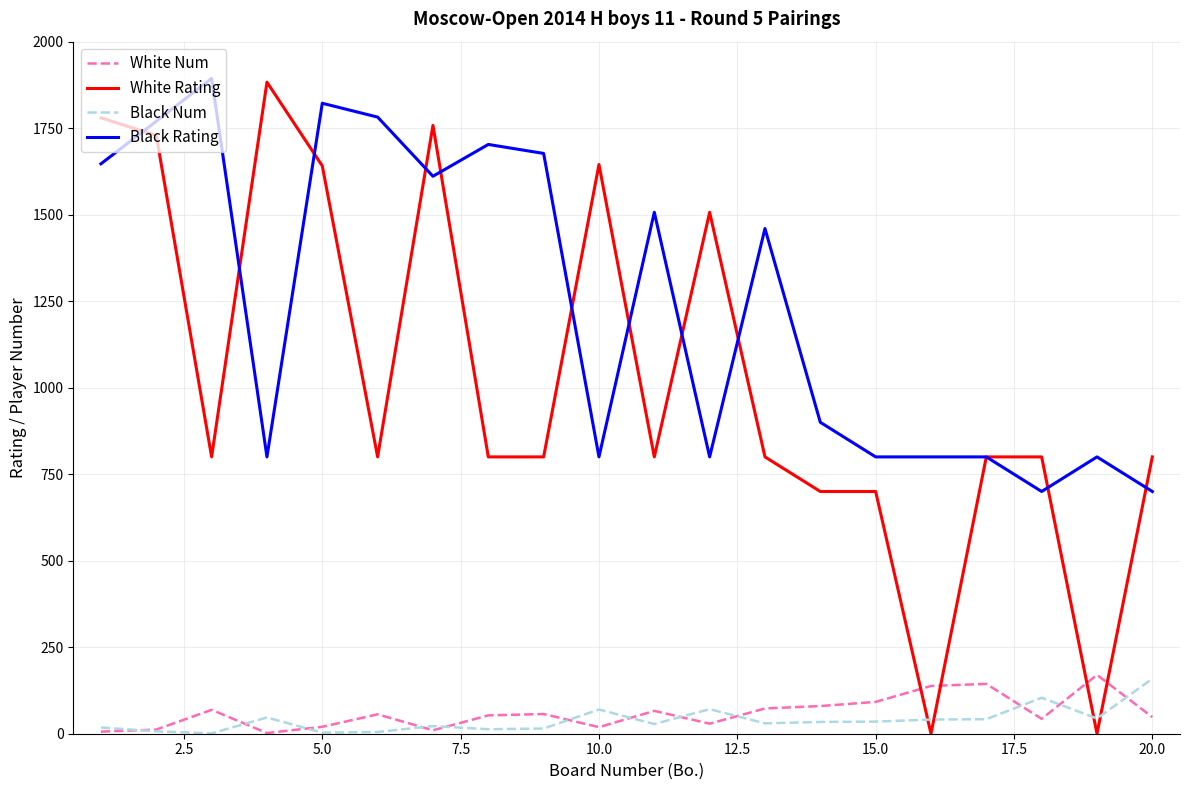

How many intersections are there between White Num and White Rating?

4